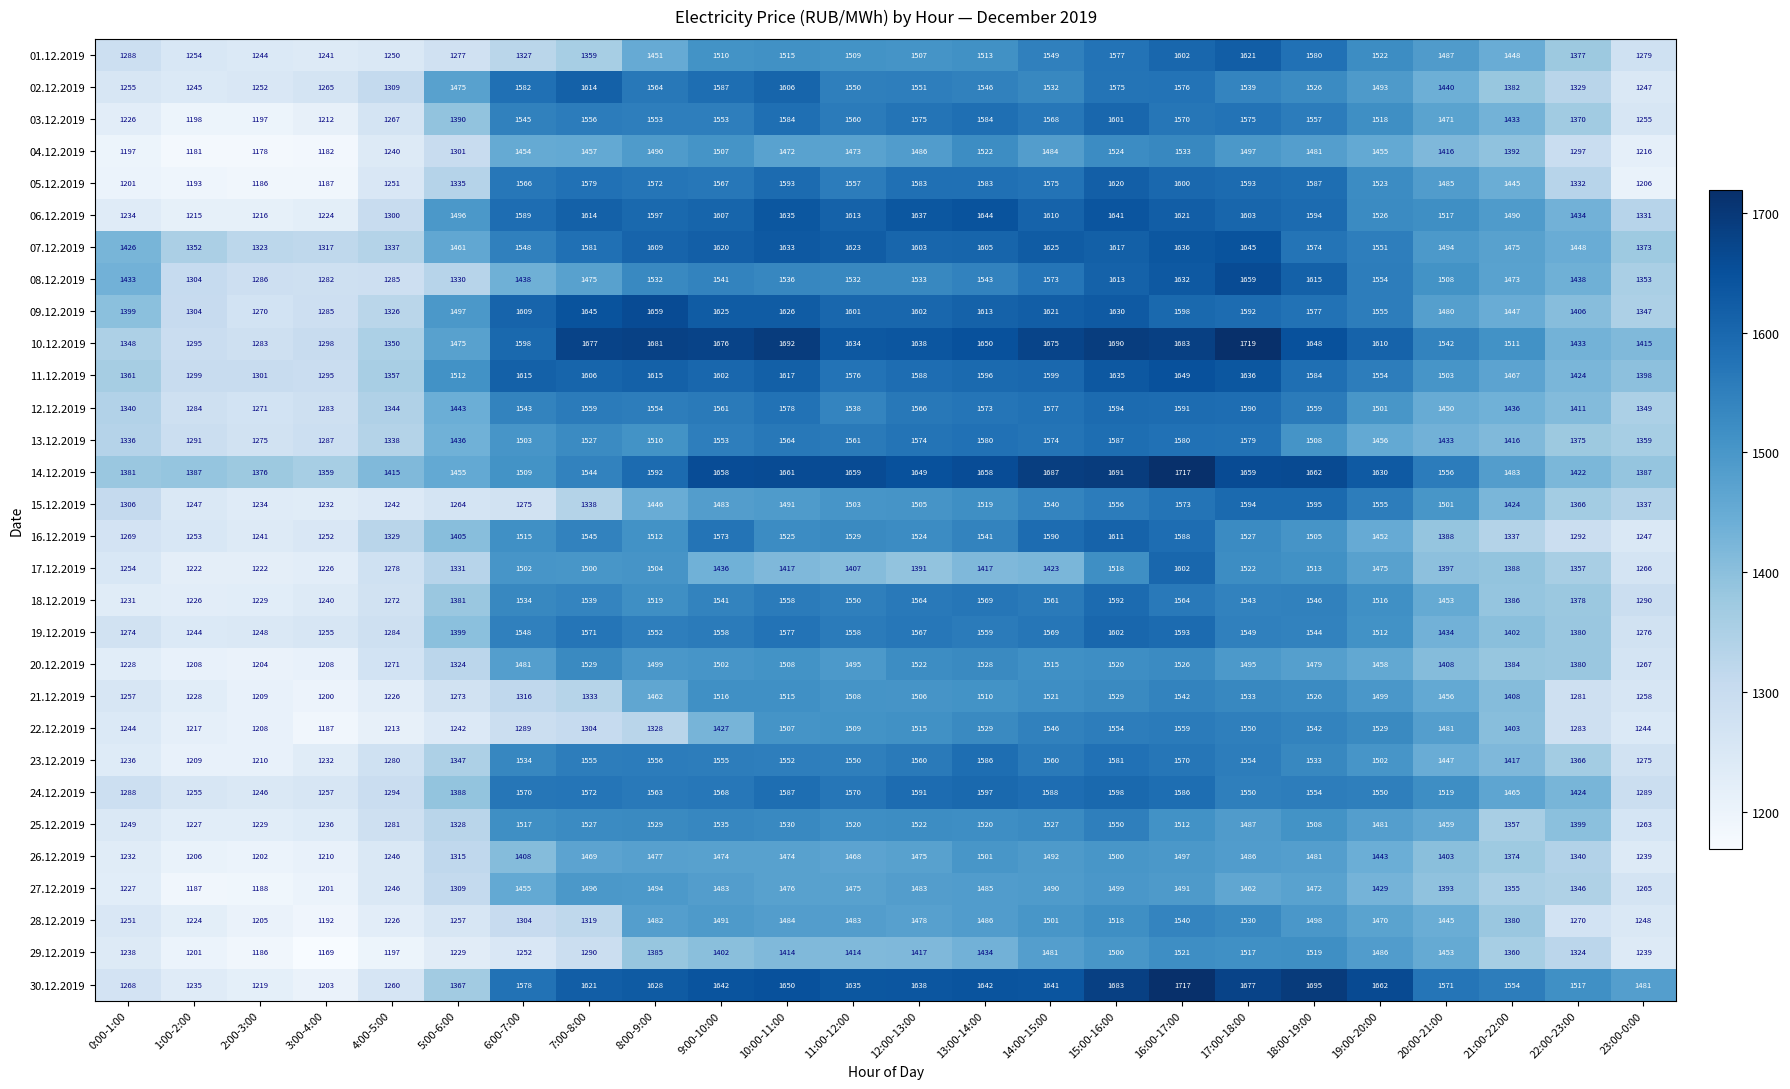

What is the sum of the 22.12.2019 values at 21:00-22:00 and 16:00-17:00?

2962